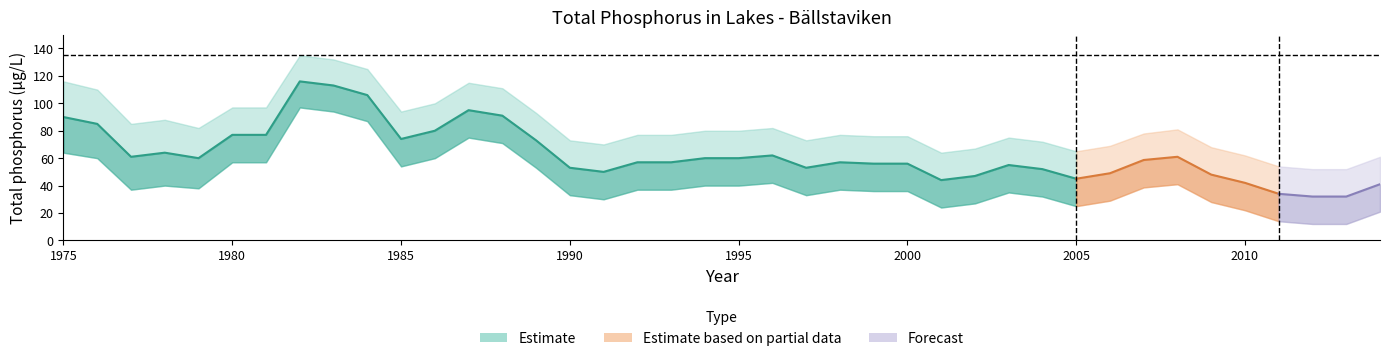

Which category has the highest value in the lower series?

1982